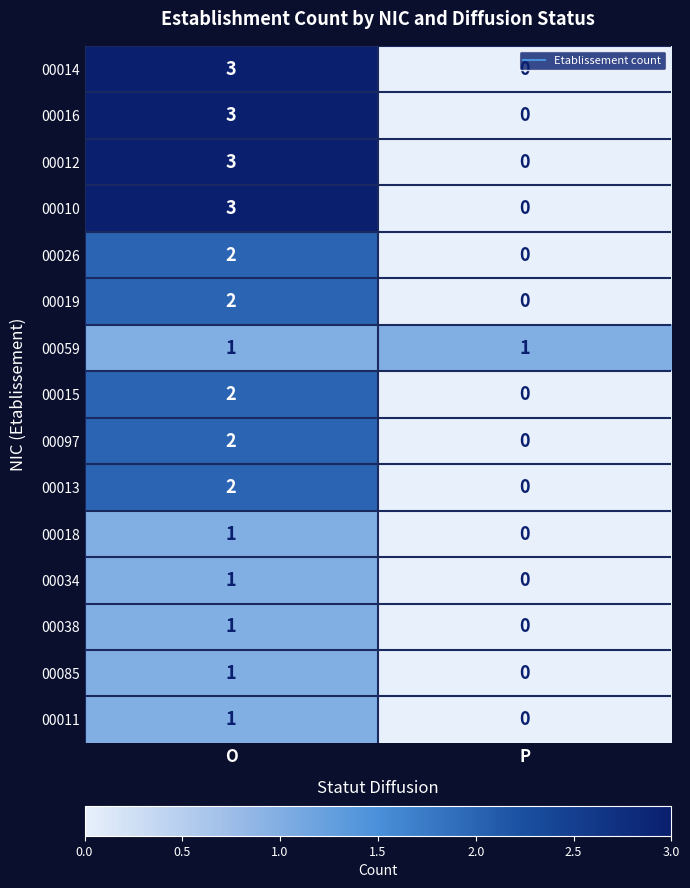

Is it true that 00010 equals 0 at P?

True